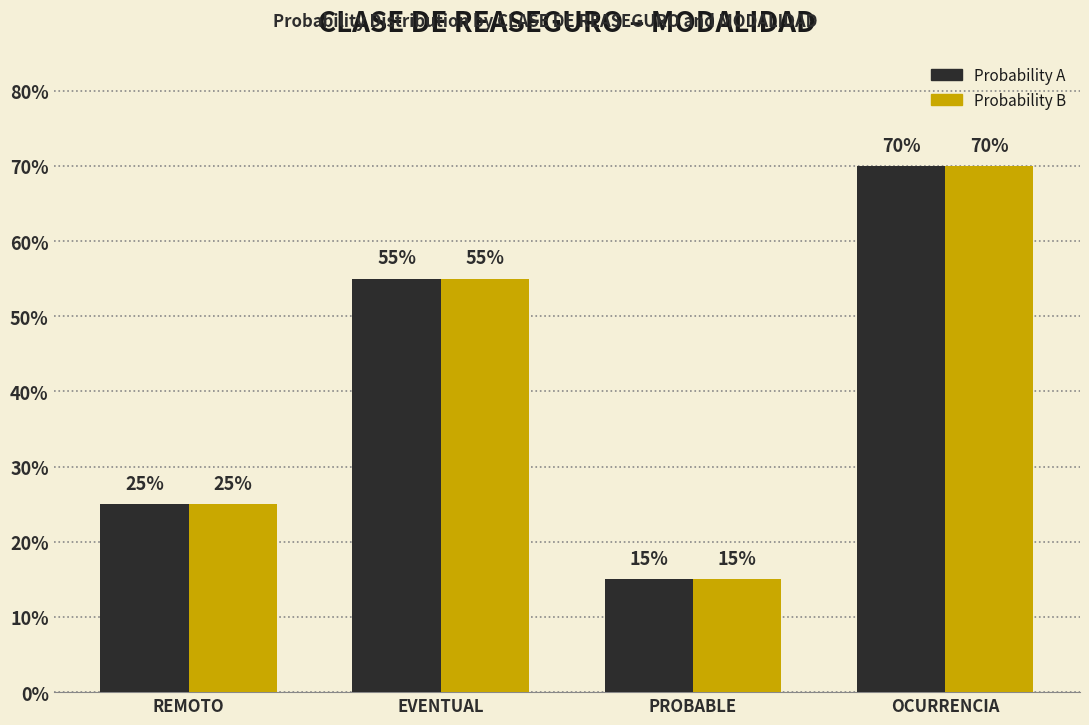

Which series has the widest spread of values?

Probability A